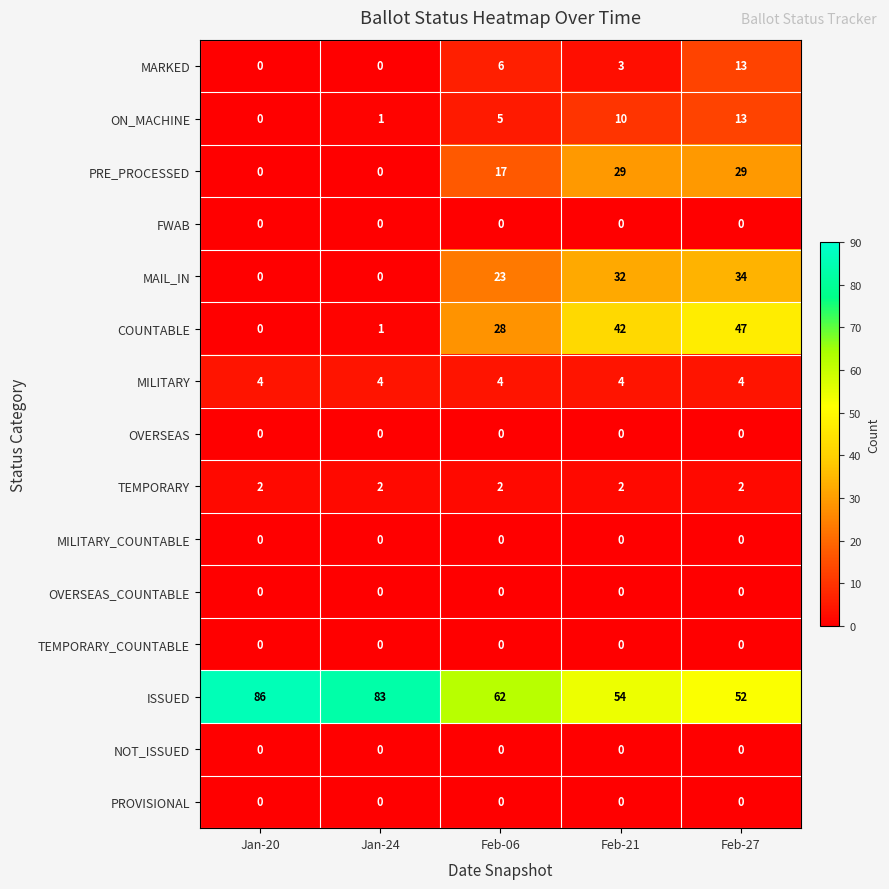

Which series has the largest total across all categories?

ISSUED